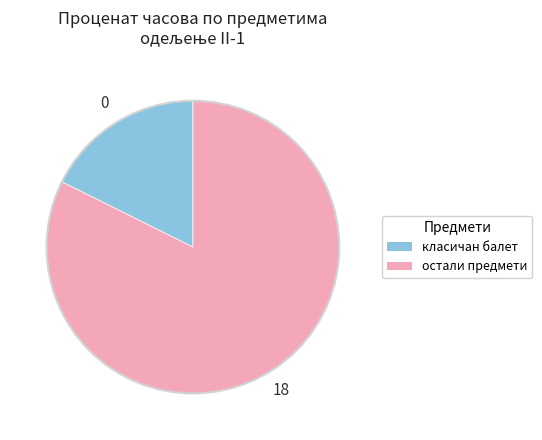

The остали предмети slice represents 82% of the pie. True or false?

True